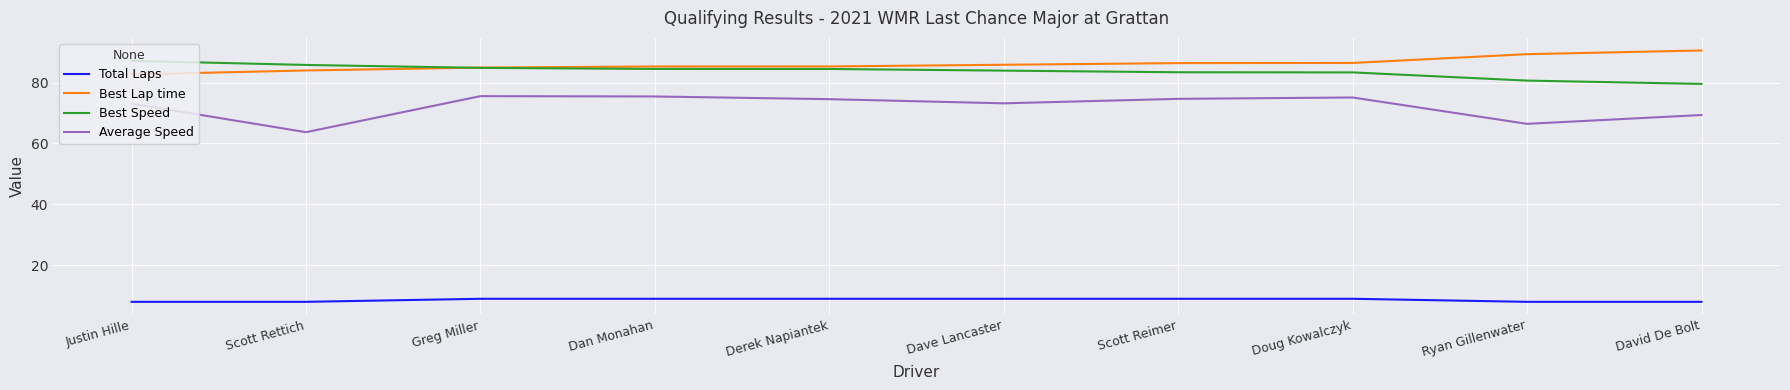

Is the value of Best Lap time at Ryan Gillenwater greater than the value of Best Speed at Justin Hille?

Yes